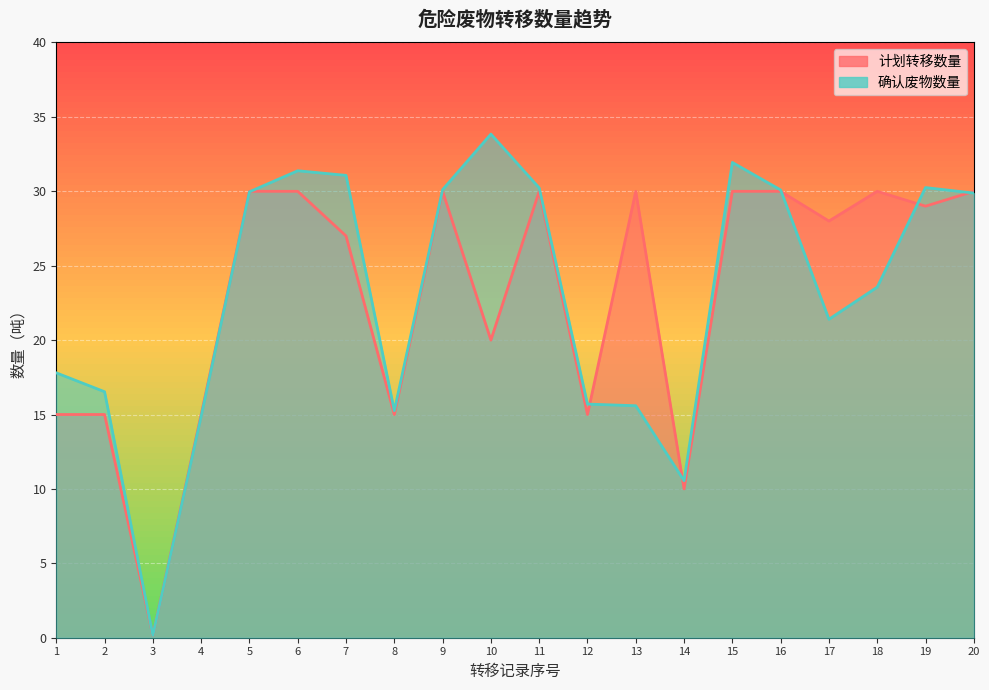

Does the chart display data point markers on the line(s)?

No